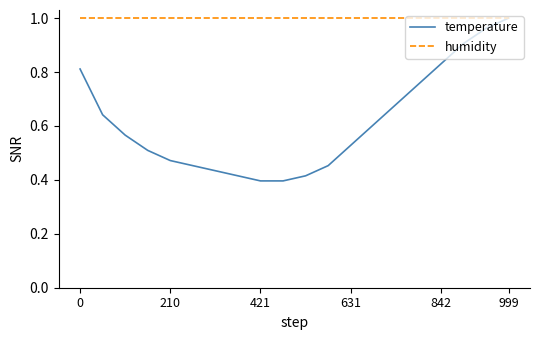

Which series has the largest range (max minus min)?

temperature